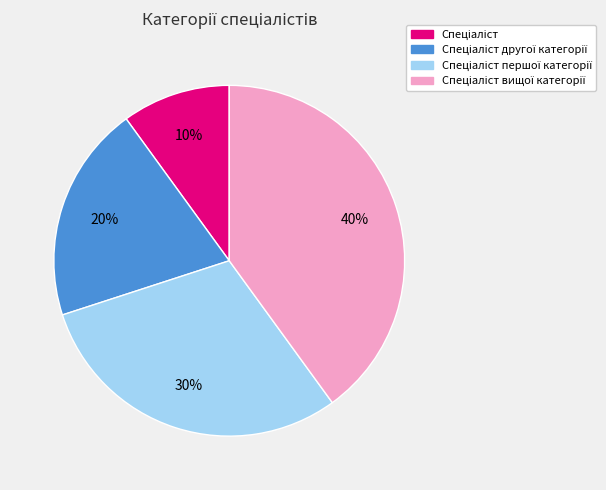

To the nearest percent, what is the average slice percentage?

25%